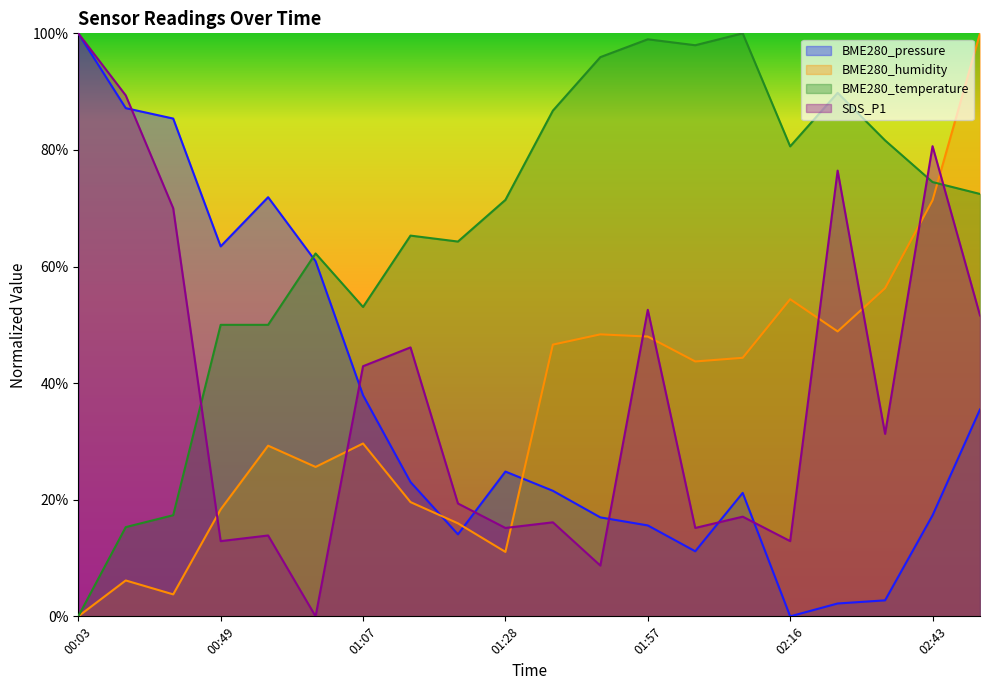

Does the chart have visible grid lines?

No